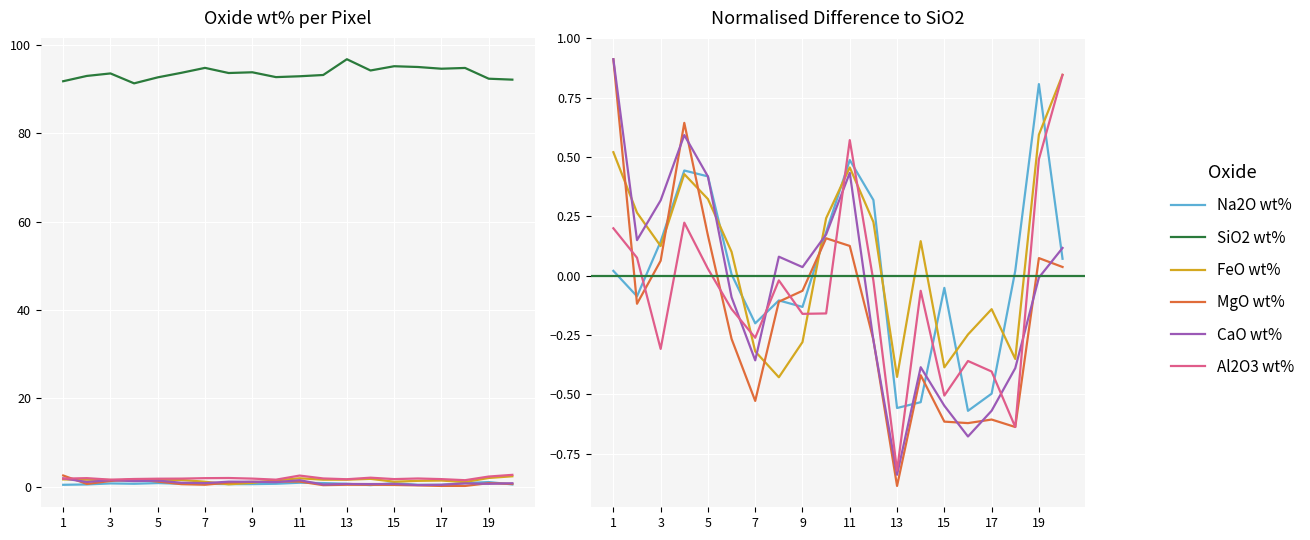

True or false: SiO2 wt% has a value of 93.9 at 9.

True